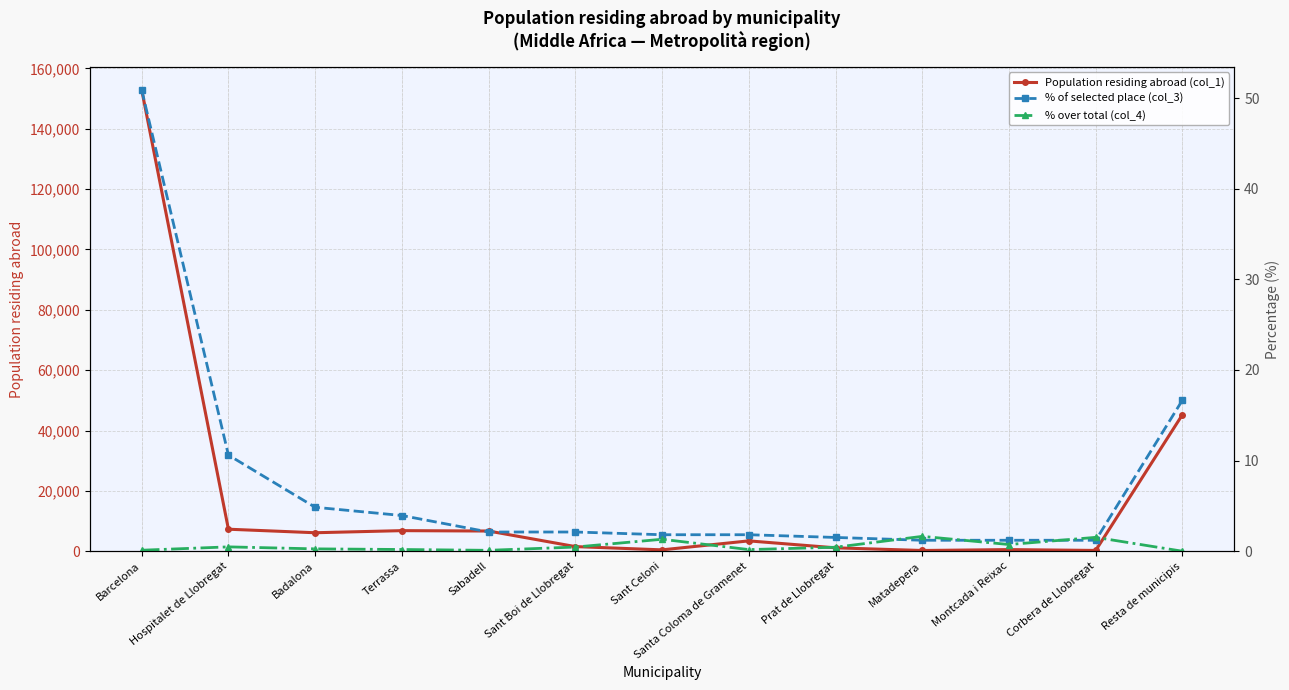

At how many categories does at least one series exceed 46499?

1